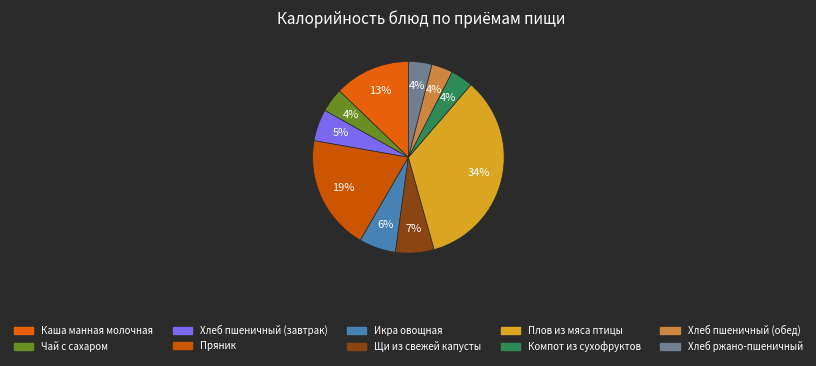

How many segments does this pie chart have?

10